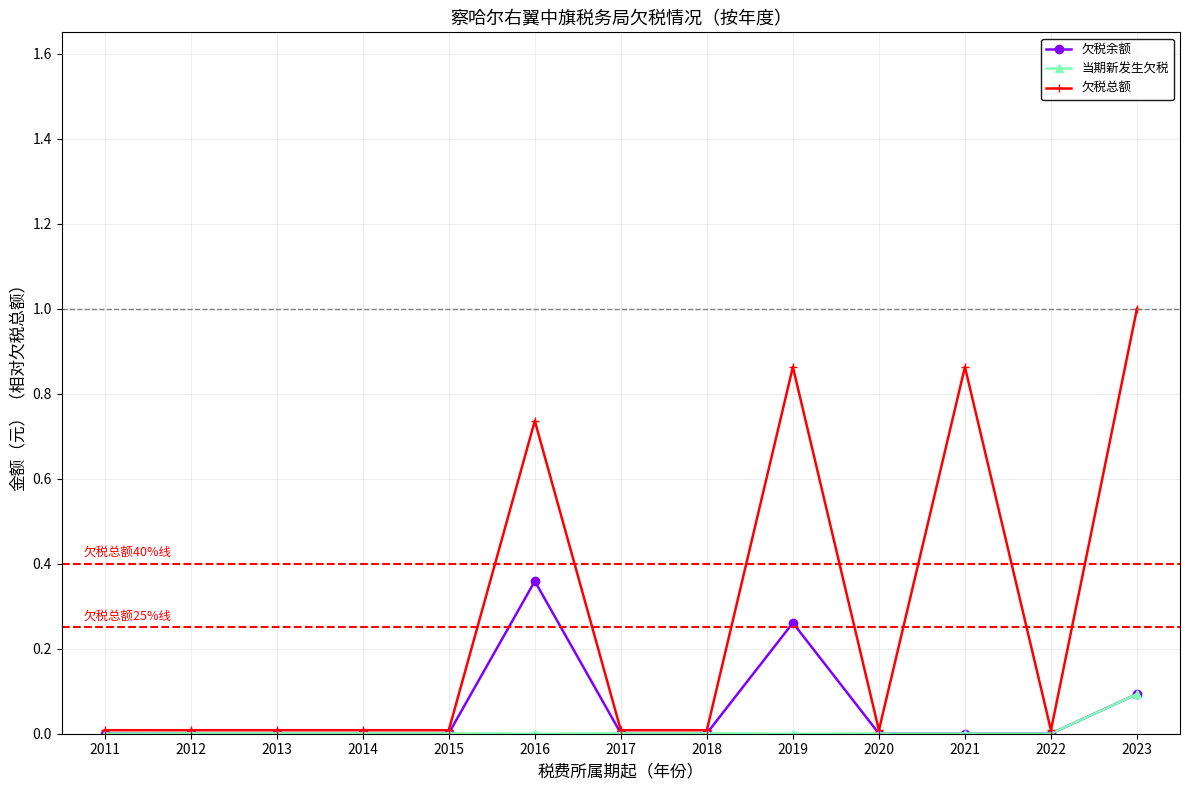

Rank the series by their maximum value, from highest to lowest.

欠税总额, 欠税余额, 当期新发生欠税